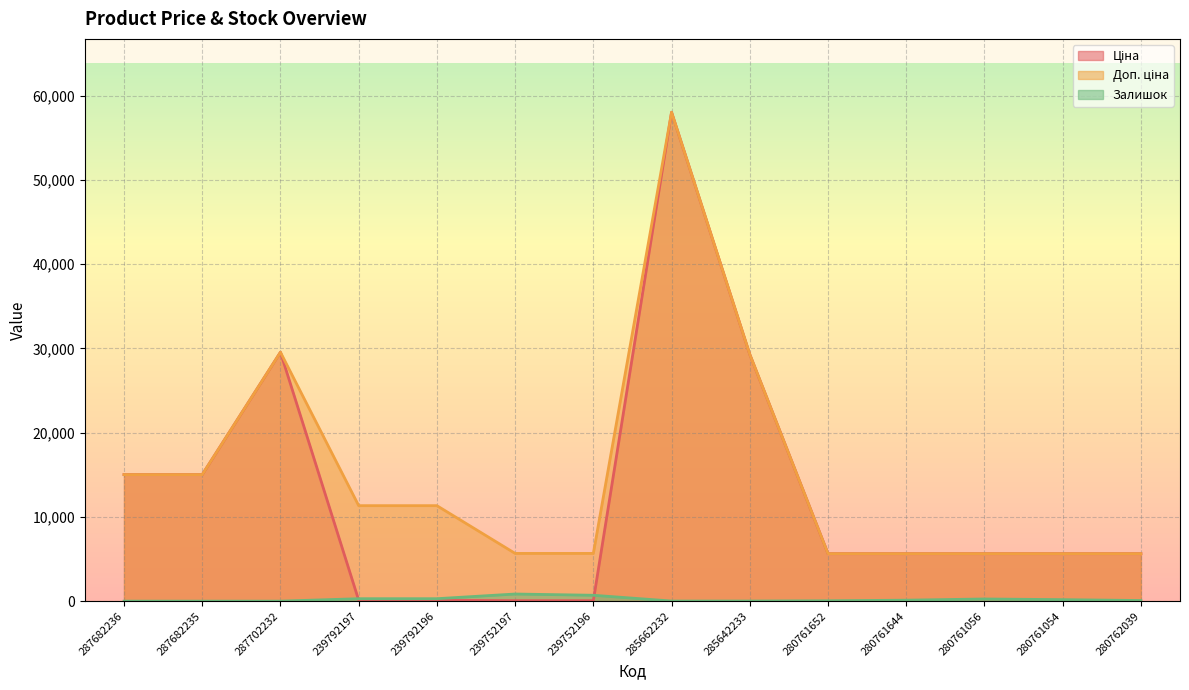

How many lines are shown in the chart?

3